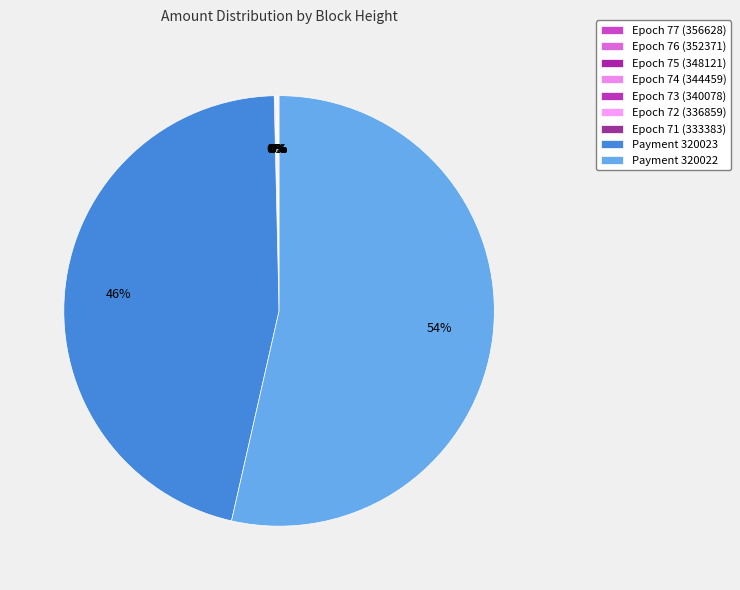

Is it true that Epoch 72 (336859) is 0% of the pie?

True